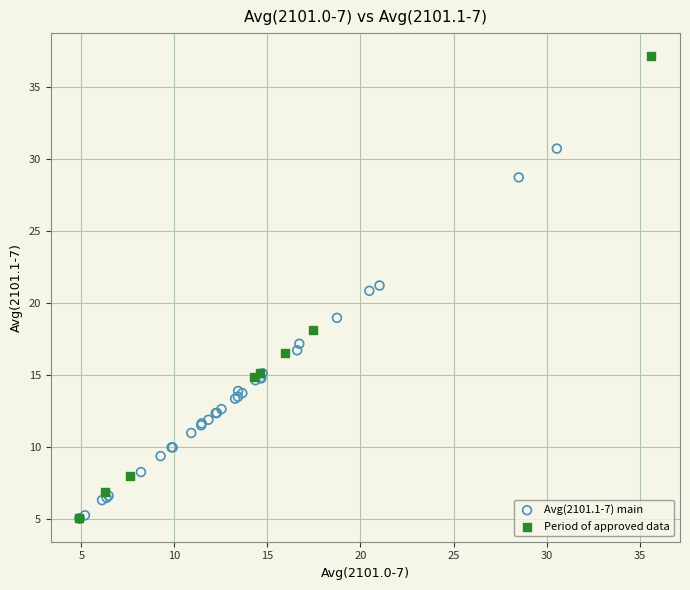

What are all the series names shown in the legend?

Avg(2101.1-7) main, Period of approved data